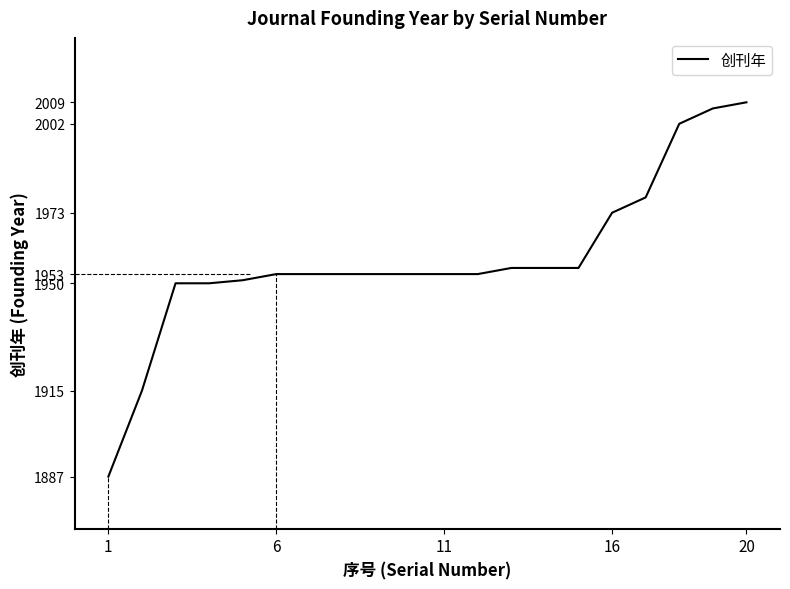

Reading left to right, transcribe all the data shown in this chart.

1887	1915	1950	1950	1951	1953	1953	1953	1953	1953	1953	1953	1955	1955	1955	1973	1978	2002	2007	2009